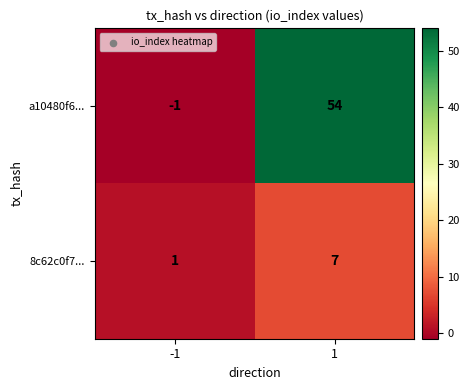

List the labels in order of a10480f6... value, smallest first.

-1, 1